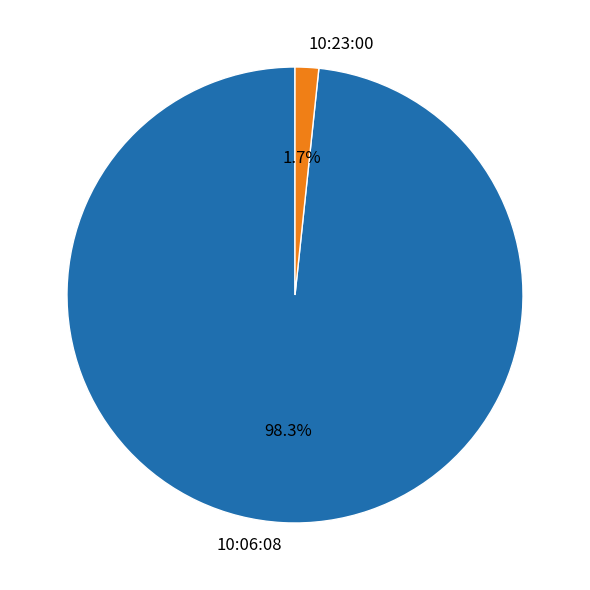

True or false: 10:23:00 accounts for 2% of the total.

True